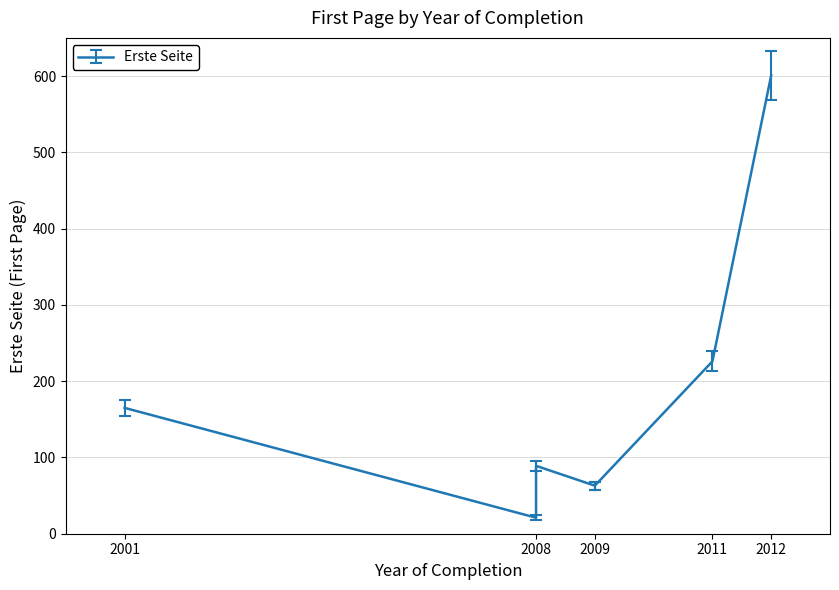

The chart shows a value of 906 at 2012. True or false?

False